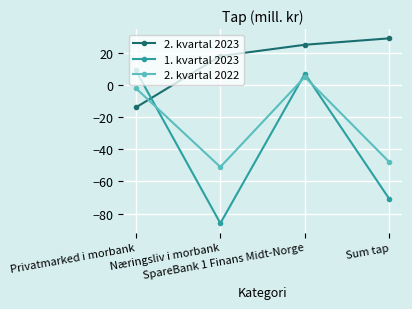

What is the average value of the 2. kvartal 2022 series?

-24